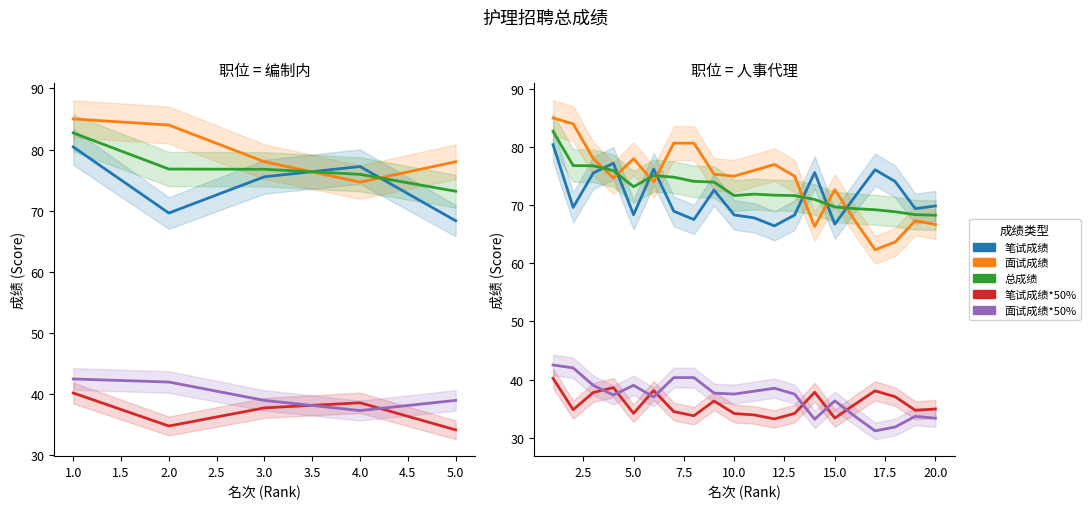

What is the greatest value displayed?

85.0